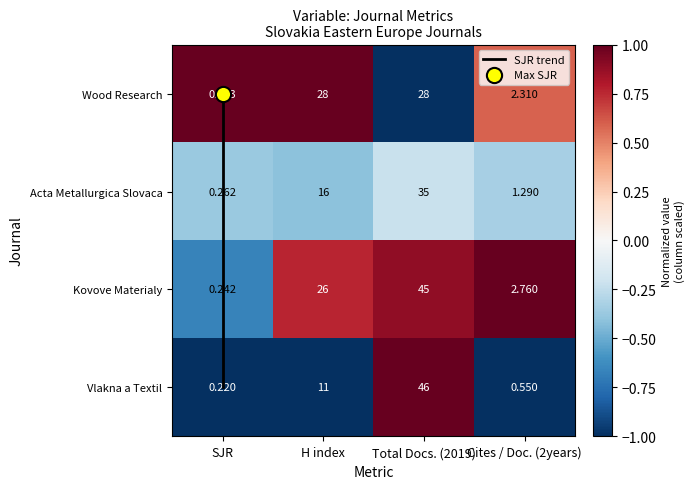

List the labels in order of Vlakna a Textil value, smallest first.

SJR, H index, Cites / Doc. (2years), Total Docs. (2019)